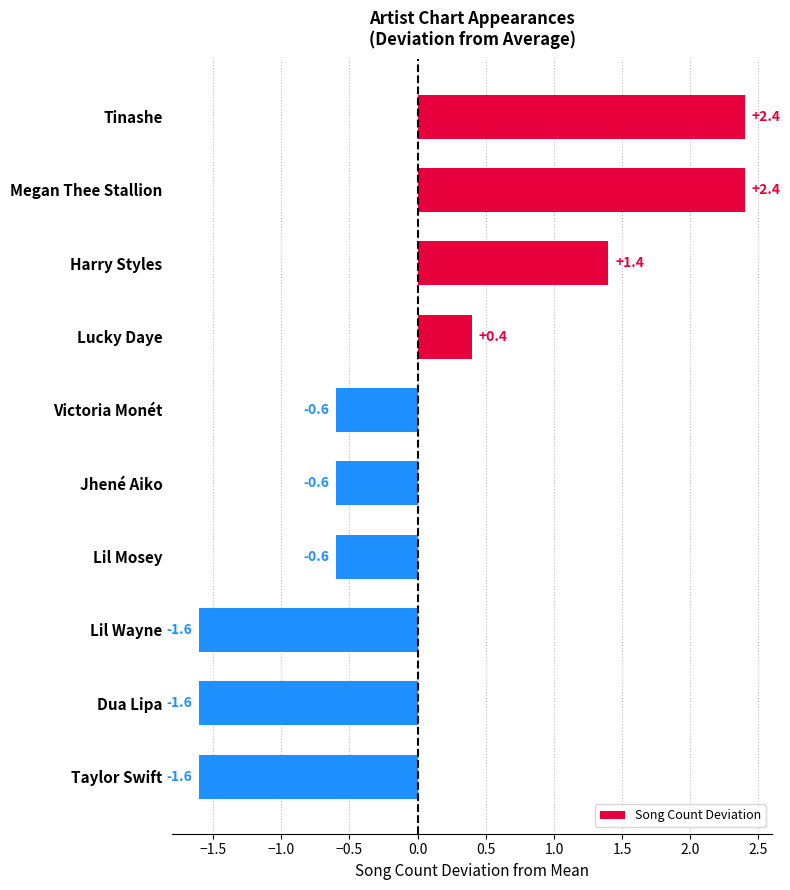

What is the minimum value shown in the chart?

-1.6